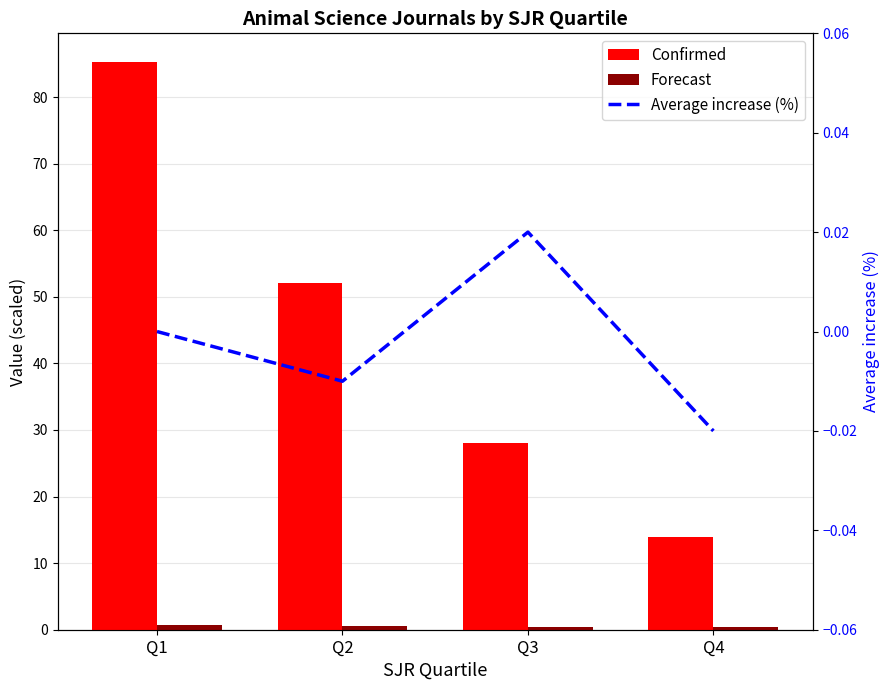

Is it true that Average increase (%) equals -0.0 at Q4?

True